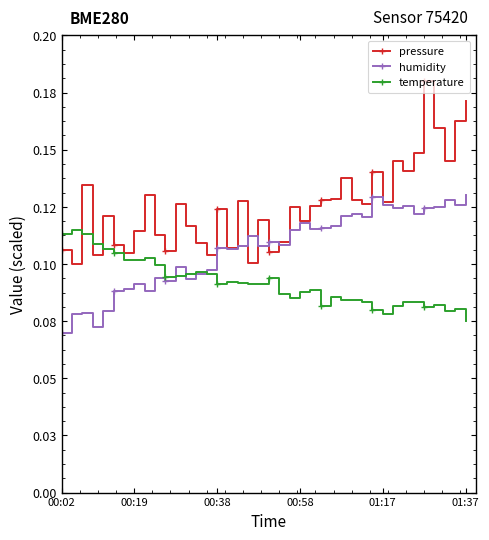

Where is humidity nearest to the value 0?

00:02